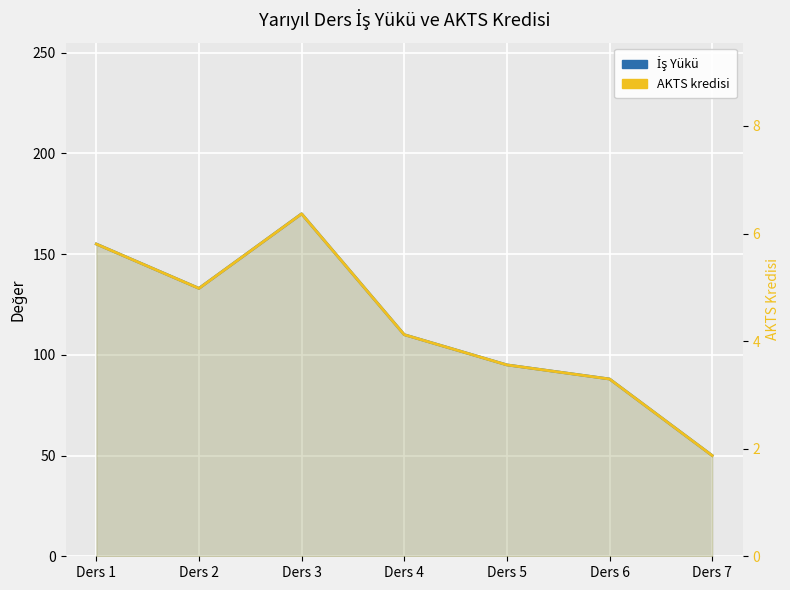

Rank the series by their maximum value, from lowest to highest.

AKTS kredisi, İş Yükü